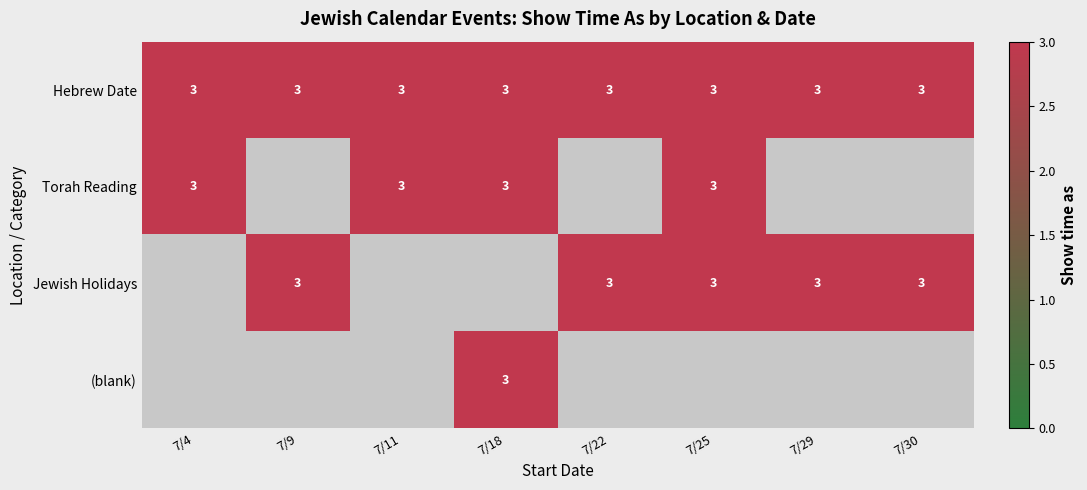

What is the sum of all Hebrew Date values?

24